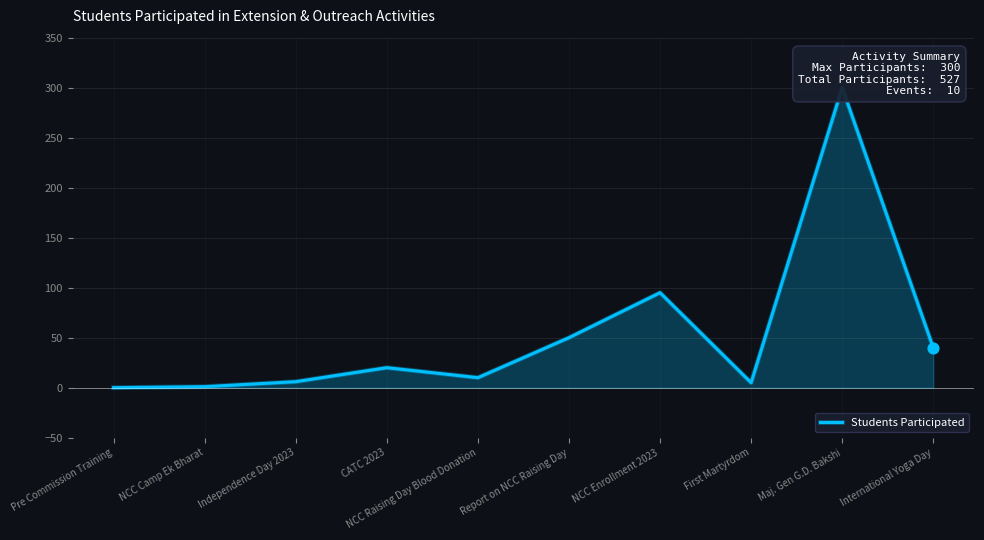

Between NCC Enrollment 2023 and International Yoga Day, which is larger?

NCC Enrollment 2023